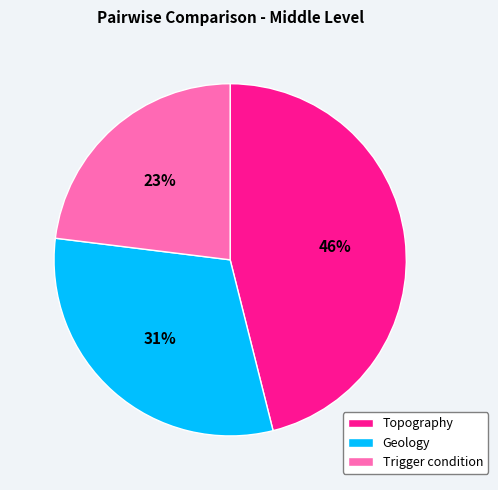

Do Geology and Trigger condition together represent more than half of the pie?

Yes